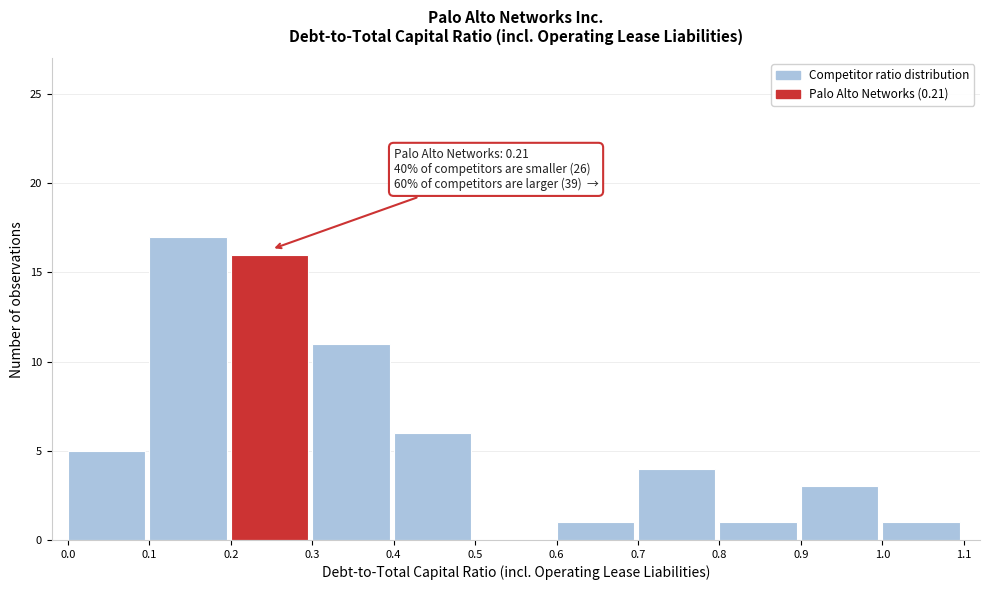

Over which range of the x-axis is the bar tallest?

0.1 to 0.2